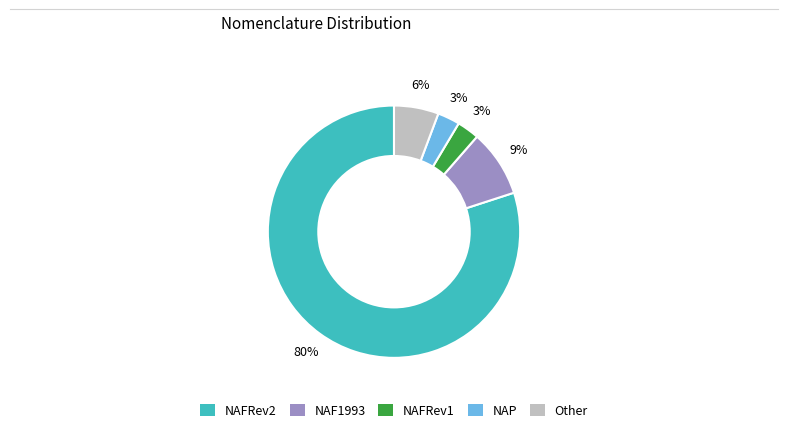

Combined, do NAFRev2 and NAP account for over 50%?

Yes